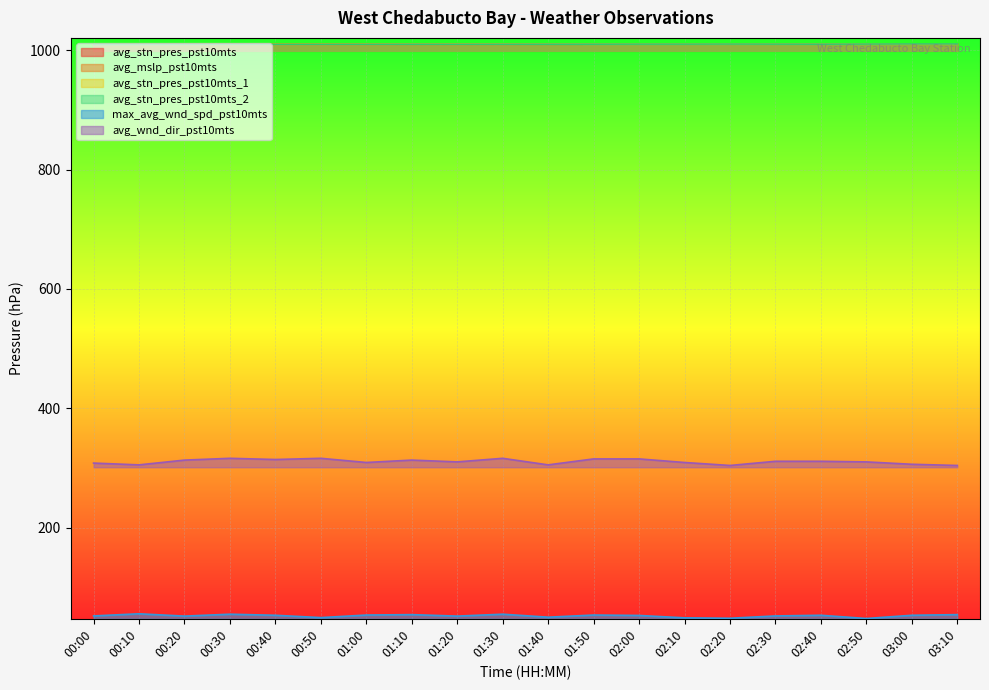

What is the value of the avg_stn_pres_pst10mts_2 point at the 3rd from the left?

1009.4